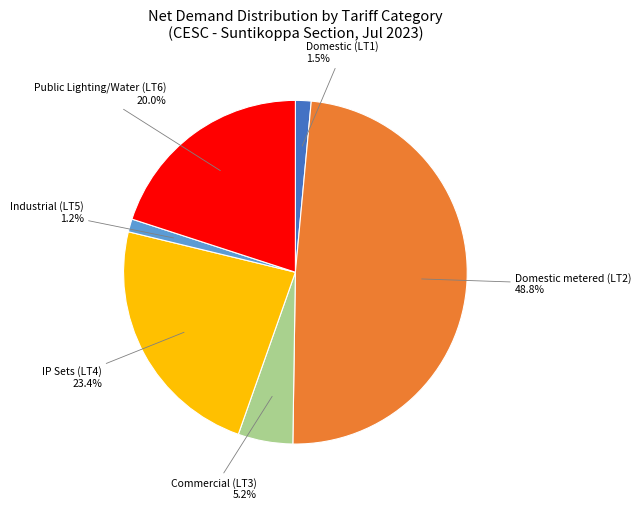

Does any single category account for the majority?

No